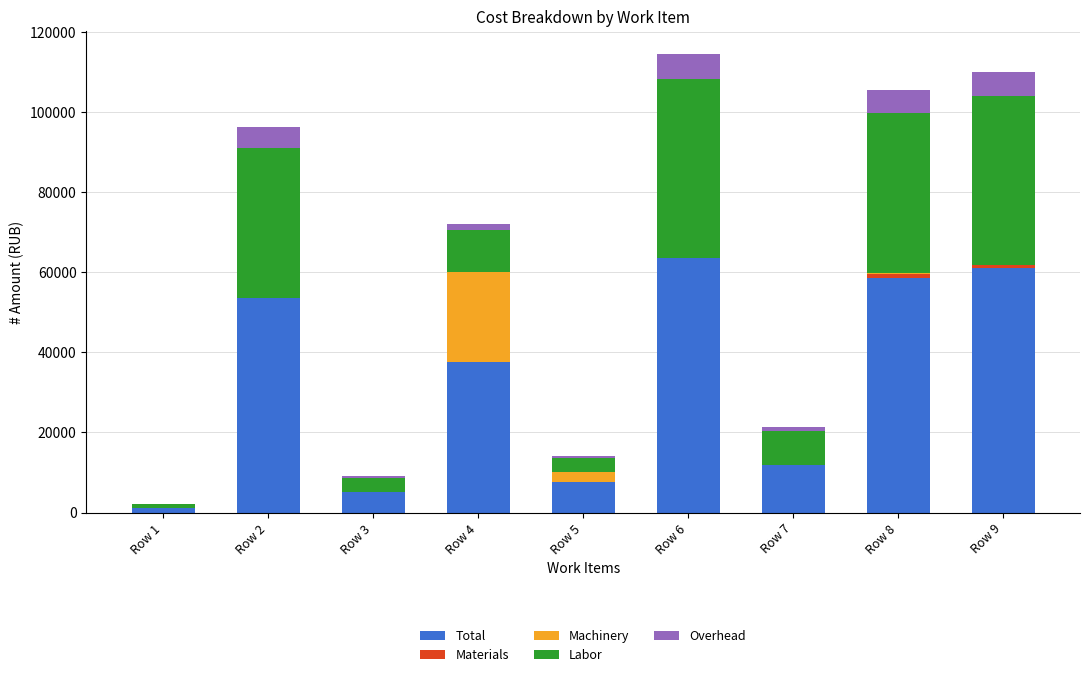

What is the maximum value for Total?

63628.8